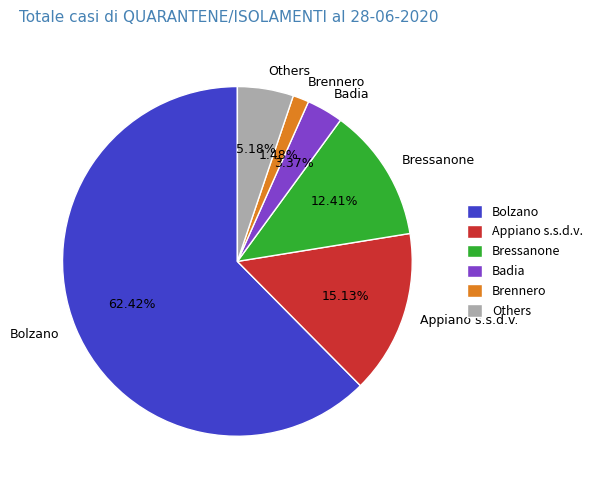

True or false: Brennero accounts for 11% of the total.

False